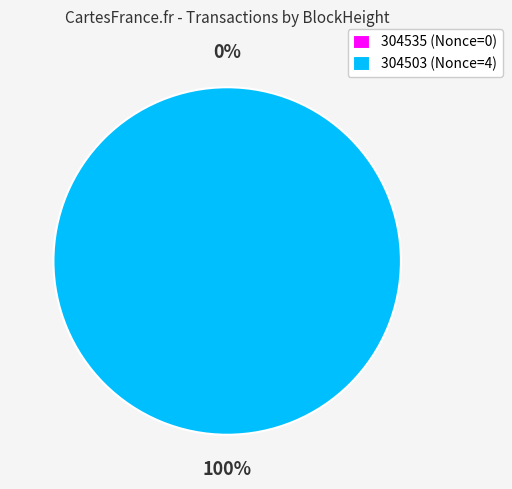

True or false: 304503 accounts for 88% of the total.

False